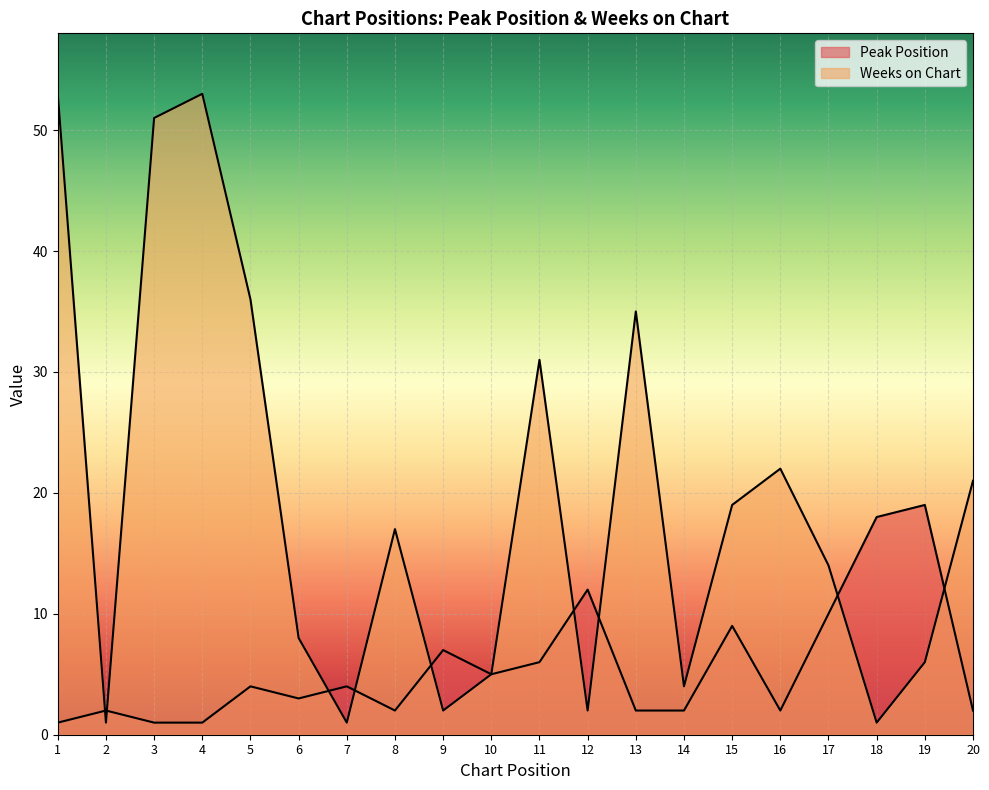

The value of Weeks on Chart at 20 is 37. True or false?

False